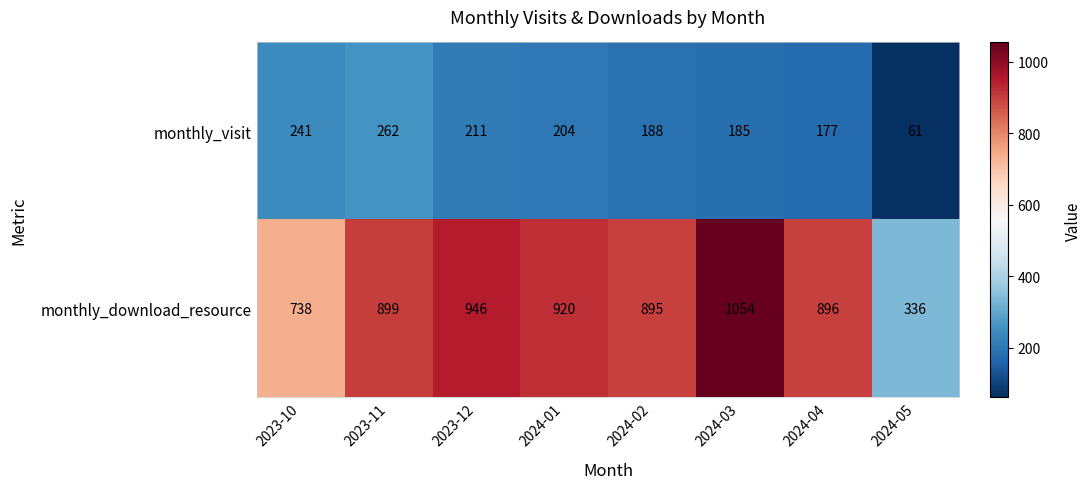

How many data points does each series have?

8